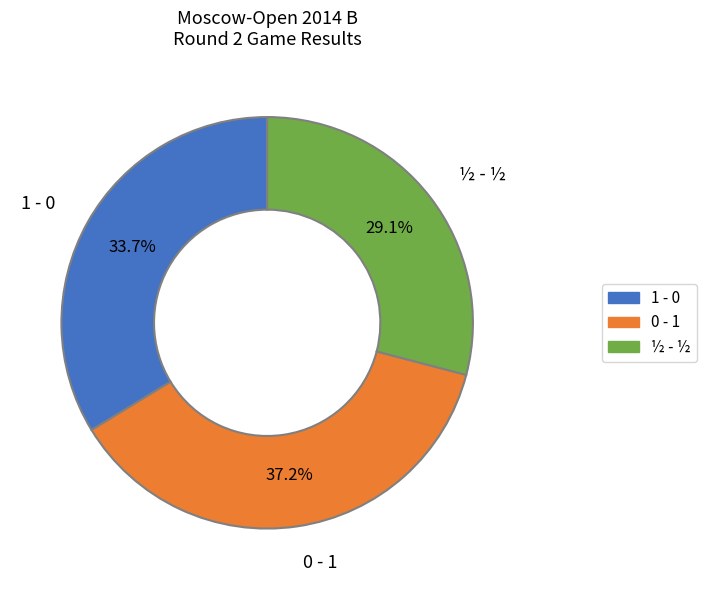

Approximately how many times larger is the value at ½ - ½ compared to 0 - 1?

0.8